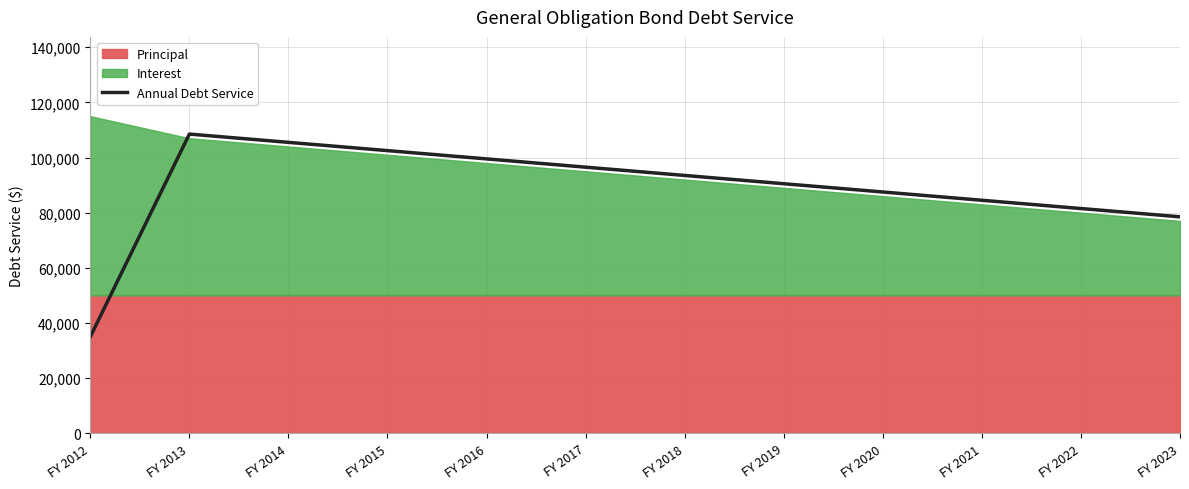

What is the average value?

88625